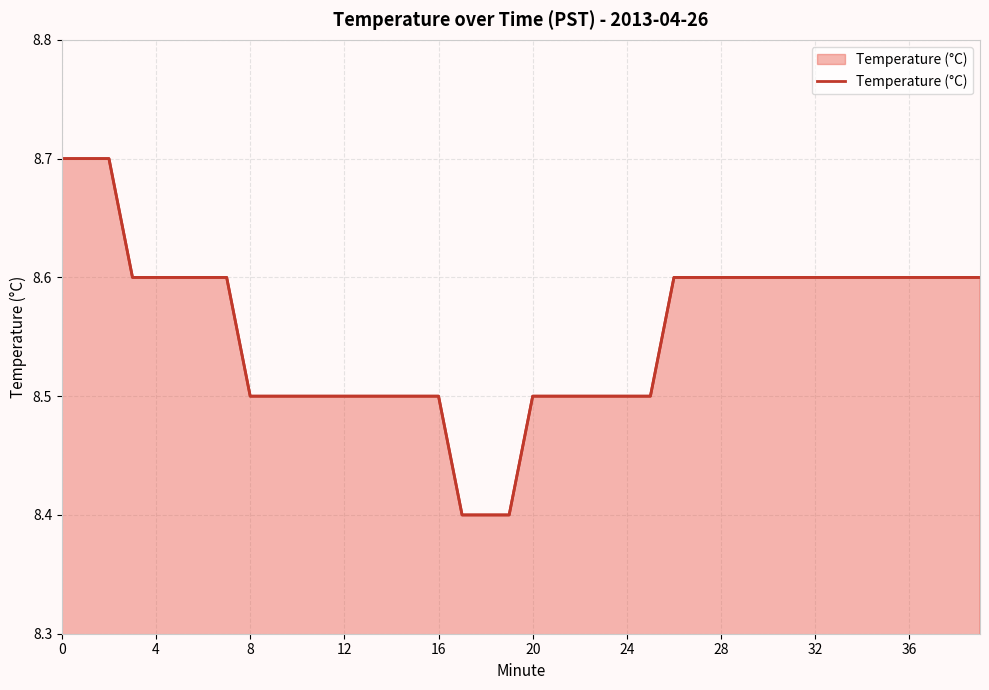

Between 39 and 30, which is larger?

39